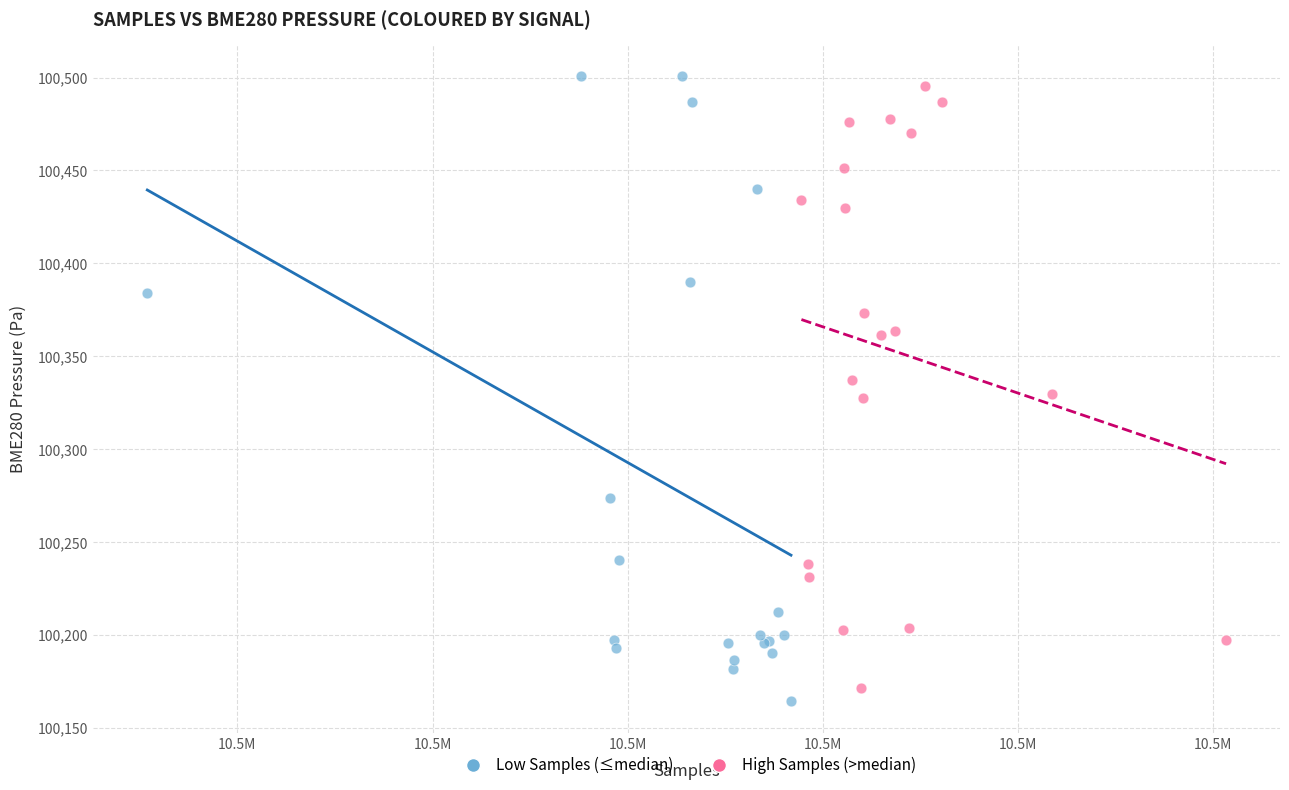

What are all the series names shown in the legend?

Low Samples (≤median), High Samples (>median)